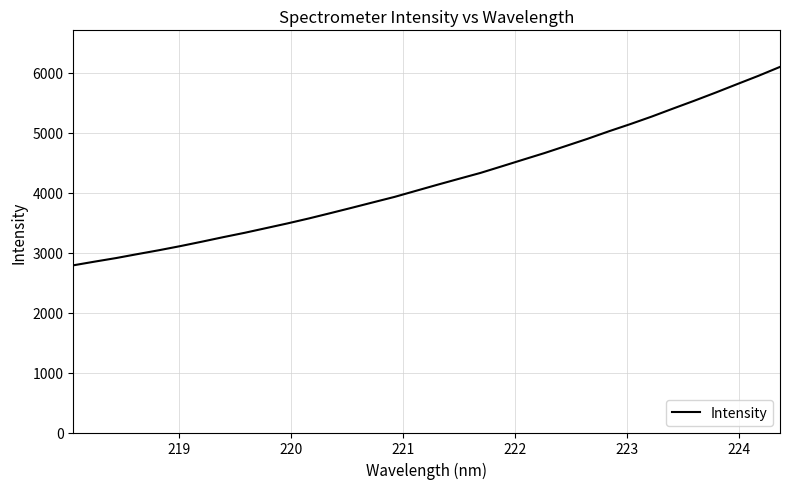

What is the maximum value shown in the chart?

6099.8